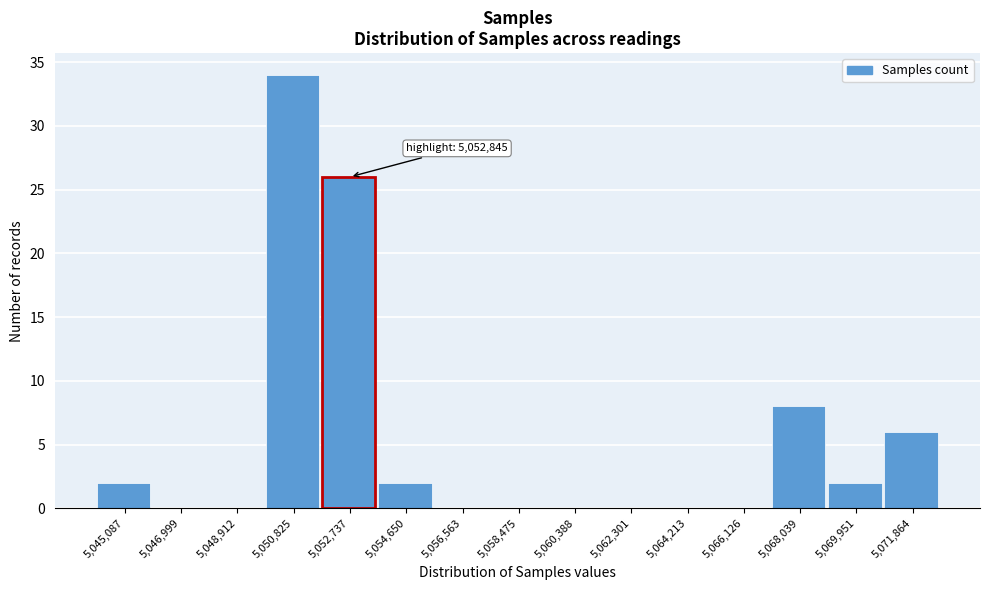

Reading left to right, list all the values displayed in this chart.

5,045,087=2	5,046,999=0	5,048,912=0	5,050,825=34	5,052,737=26	5,054,650=2	5,056,563=0	5,058,475=0	5,060,388=0	5,062,301=0	5,064,213=0	5,066,126=0	5,068,039=8	5,069,951=2	5,071,864=6